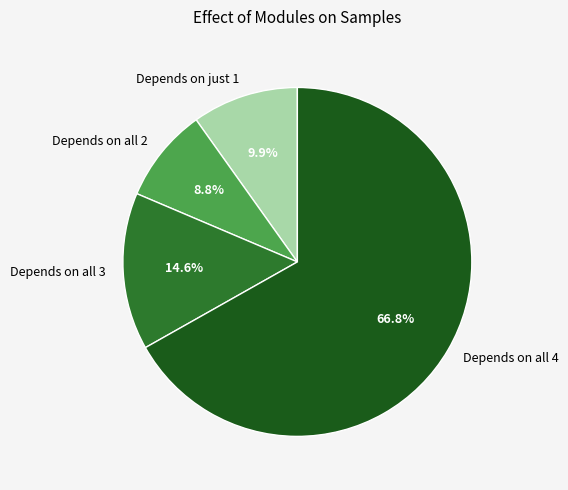

To the nearest percent, what is the average slice percentage?

25%